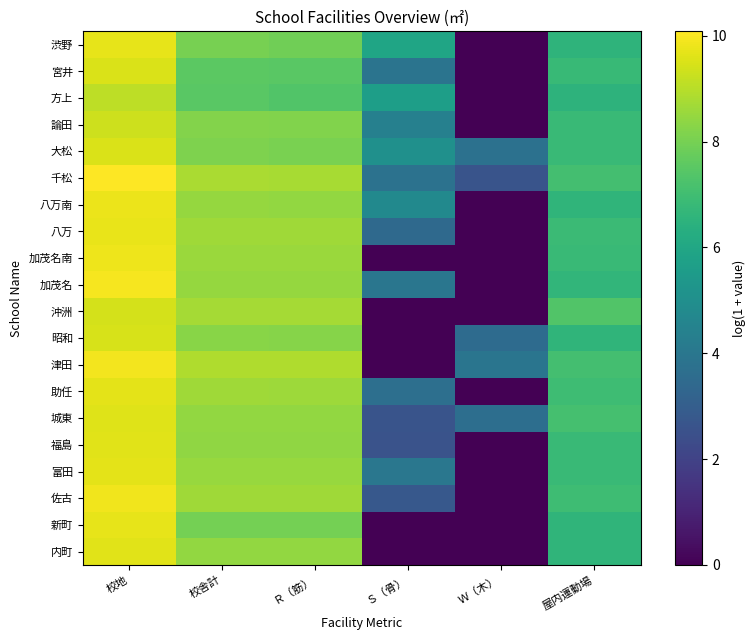

Reading left to right, transcribe all the data shown in this chart.

内町: 校地=9.6	校舎計=8.4	Ｒ（筋）=8.4	Ｓ（骨）=0.0	Ｗ（木）=0.0	屋内運動場=6.6
新町: 校地=9.7	校舎計=8.0	Ｒ（筋）=8.0	Ｓ（骨）=0.0	Ｗ（木）=0.0	屋内運動場=6.6
佐古: 校地=9.9	校舎計=8.7	Ｒ（筋）=8.7	Ｓ（骨）=2.8	Ｗ（木）=0.0	屋内運動場=7.0
富田: 校地=9.7	校舎計=8.5	Ｒ（筋）=8.5	Ｓ（骨）=4.0	Ｗ（木）=0.0	屋内運動場=6.8
福島: 校地=9.6	校舎計=8.4	Ｒ（筋）=8.4	Ｓ（骨）=2.6	Ｗ（木）=0.0	屋内運動場=6.8
城東: 校地=9.6	校舎計=8.5	Ｒ（筋）=8.5	Ｓ（骨）=2.6	Ｗ（木）=3.6	屋内運動場=7.1
助任: 校地=9.7	校舎計=8.6	Ｒ（筋）=8.6	Ｓ（骨）=3.7	Ｗ（木）=0.0	屋内運動場=7.0
津田: 校地=9.9	校舎計=8.9	Ｒ（筋）=8.9	Ｓ（骨）=0.0	Ｗ（木）=3.9	屋内運動場=7.1
昭和: 校地=9.5	校舎計=8.3	Ｒ（筋）=8.3	Ｓ（骨）=0.0	Ｗ（木）=3.5	屋内運動場=6.6
沖洲: 校地=9.5	校舎計=8.7	Ｒ（筋）=8.7	Ｓ（骨）=0.0	Ｗ（木）=0.0	屋内運動場=7.4
加茂名: 校地=10.0	校舎計=8.5	Ｒ（筋）=8.5	Ｓ（骨）=4.0	Ｗ（木）=0.0	屋内運動場=6.7
加茂名南: 校地=9.8	校舎計=8.5	Ｒ（筋）=8.5	Ｓ（骨）=0.0	Ｗ（木）=0.0	屋内運動場=6.8
八万: 校地=9.8	校舎計=8.6	Ｒ（筋）=8.6	Ｓ（骨）=3.4	Ｗ（木）=0.0	屋内運動場=6.9
八万南: 校地=9.8	校舎計=8.5	Ｒ（筋）=8.5	Ｓ（骨）=4.8	Ｗ（木）=0.0	屋内運動場=6.6
千松: 校地=10.1	校舎計=8.8	Ｒ（筋）=8.8	Ｓ（骨）=3.8	Ｗ（木）=2.6	屋内運動場=7.1
大松: 校地=9.5	校舎計=8.1	Ｒ（筋）=8.1	Ｓ（骨）=5.1	Ｗ（木）=3.8	屋内運動場=6.8
論田: 校地=9.3	校舎計=8.2	Ｒ（筋）=8.2	Ｓ（骨）=4.4	Ｗ（木）=0.0	屋内運動場=6.8
方上: 校地=9.1	校舎計=7.5	Ｒ（筋）=7.3	Ｓ（骨）=5.6	Ｗ（木）=0.0	屋内運動場=6.5
宮井: 校地=9.5	校舎計=7.5	Ｒ（筋）=7.5	Ｓ（骨）=3.9	Ｗ（木）=0.0	屋内運動場=6.8
渋野: 校地=9.7	校舎計=8.0	Ｒ（筋）=7.9	Ｓ（骨）=5.9	Ｗ（木）=0.0	屋内運動場=6.5